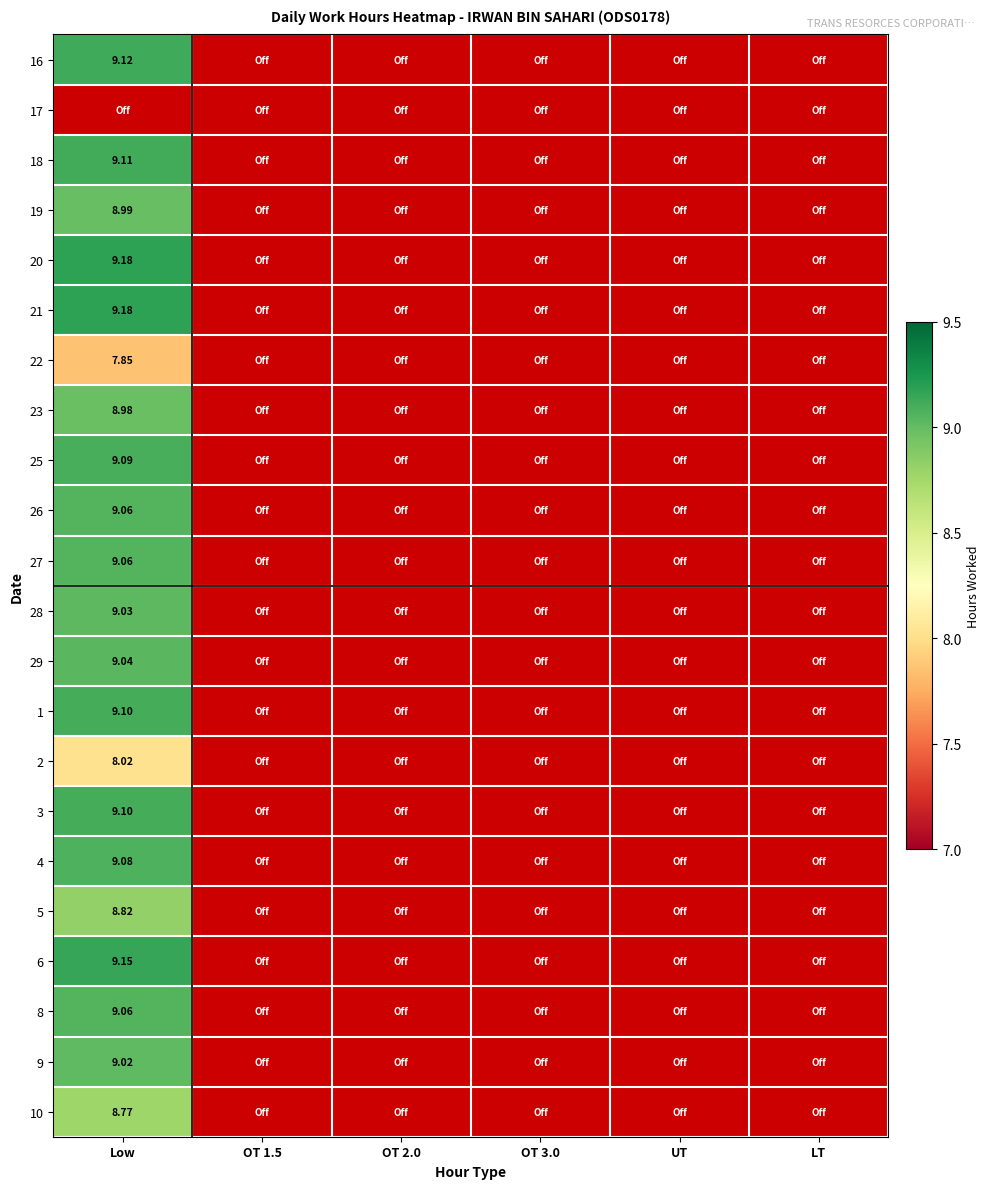

How many series are shown in this chart?

22